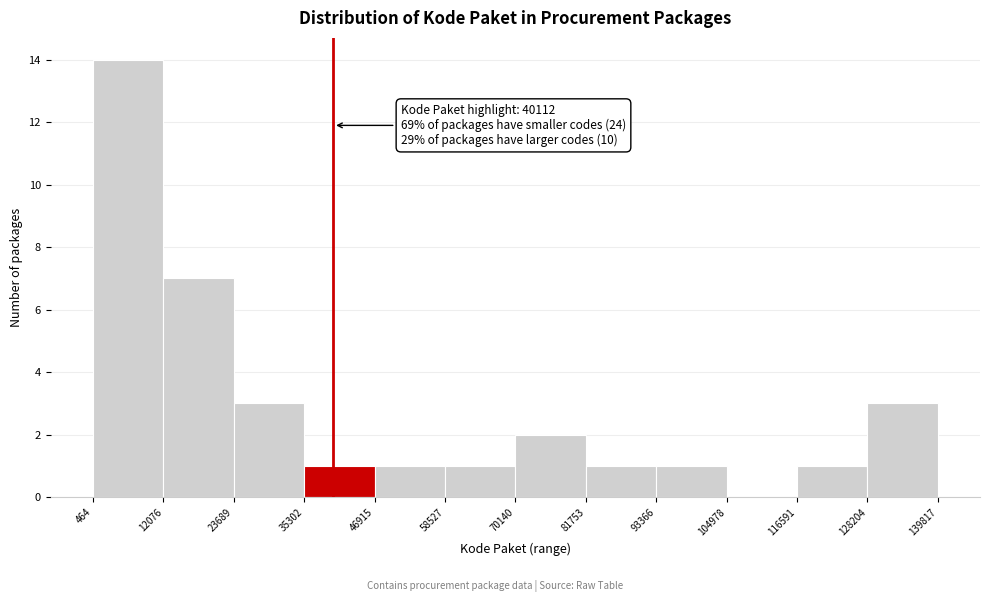

Which range on the x-axis has the tallest bar?

464 to 12076